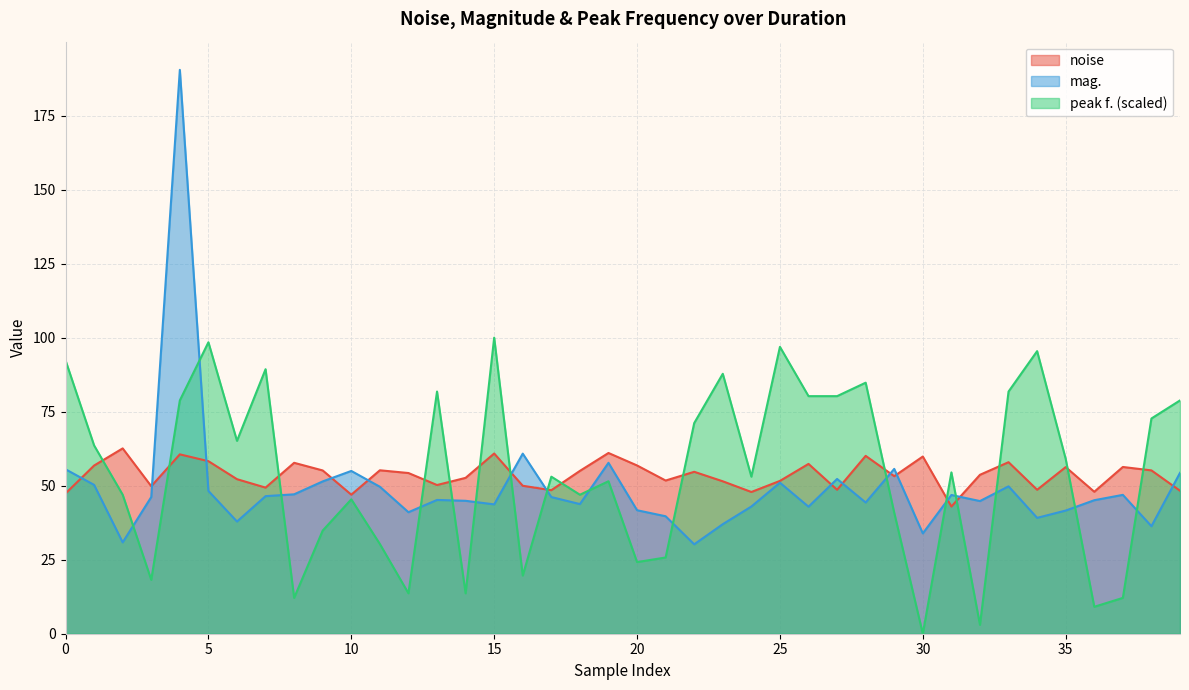

What is the value of the mag. point at the 40th from the left?

54.3